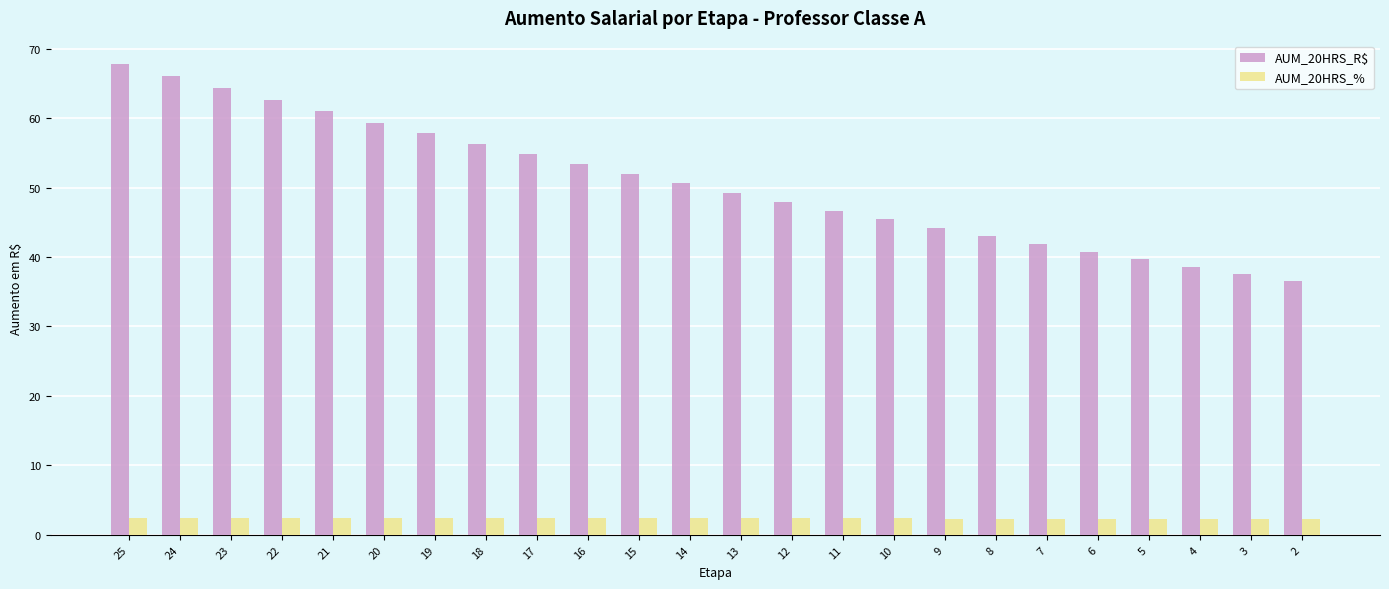

How many bars are there in each group?

2